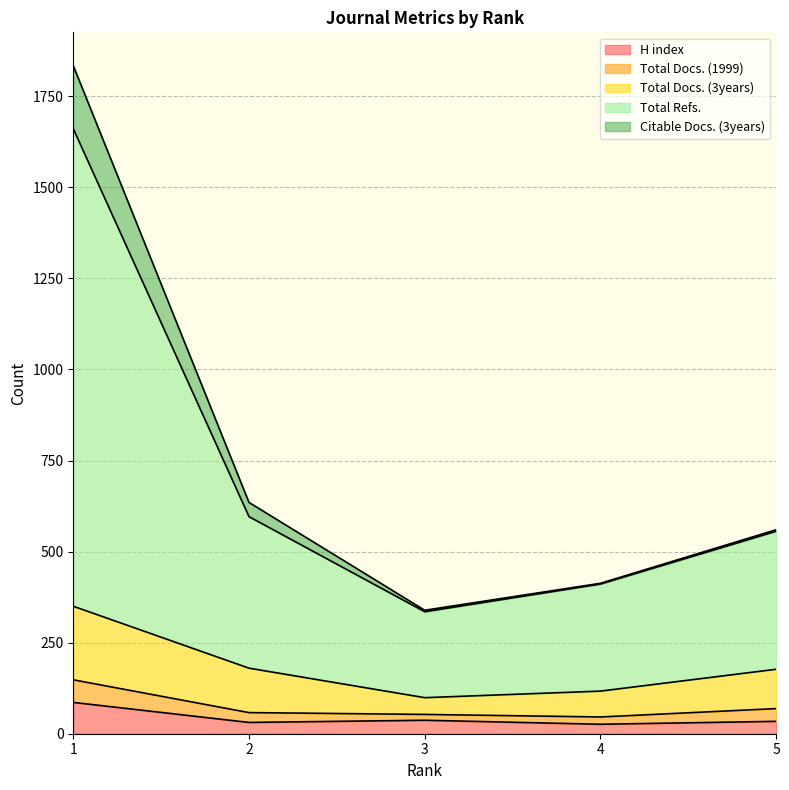

How many data points in H index are above 34?

2